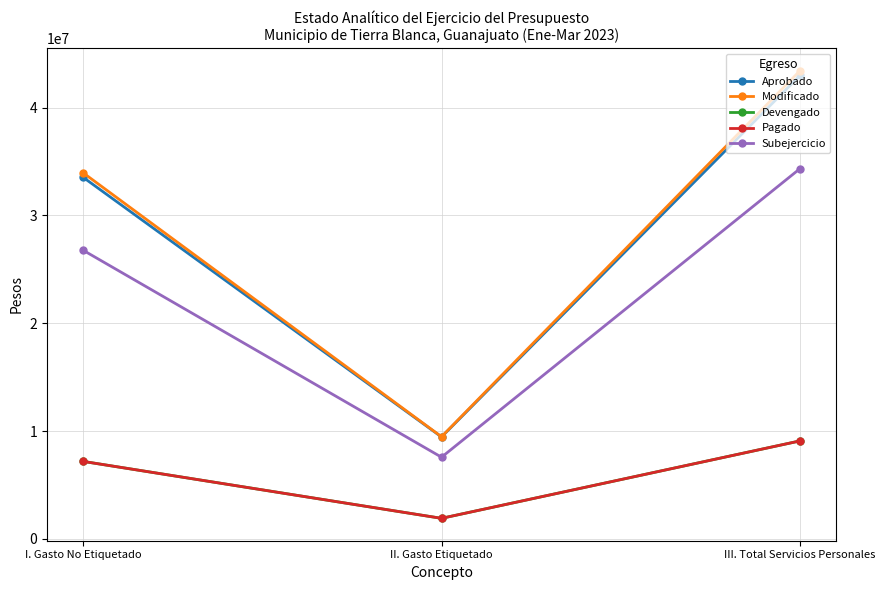

At which category is the sum across all series the highest?

III. Total Servicios Personales